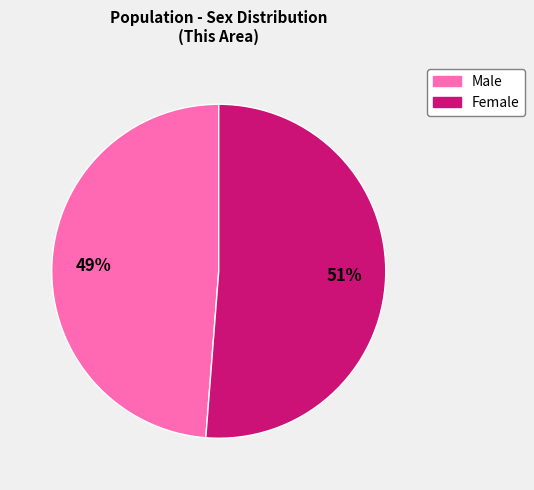

What is the largest slice in the pie chart?

Female